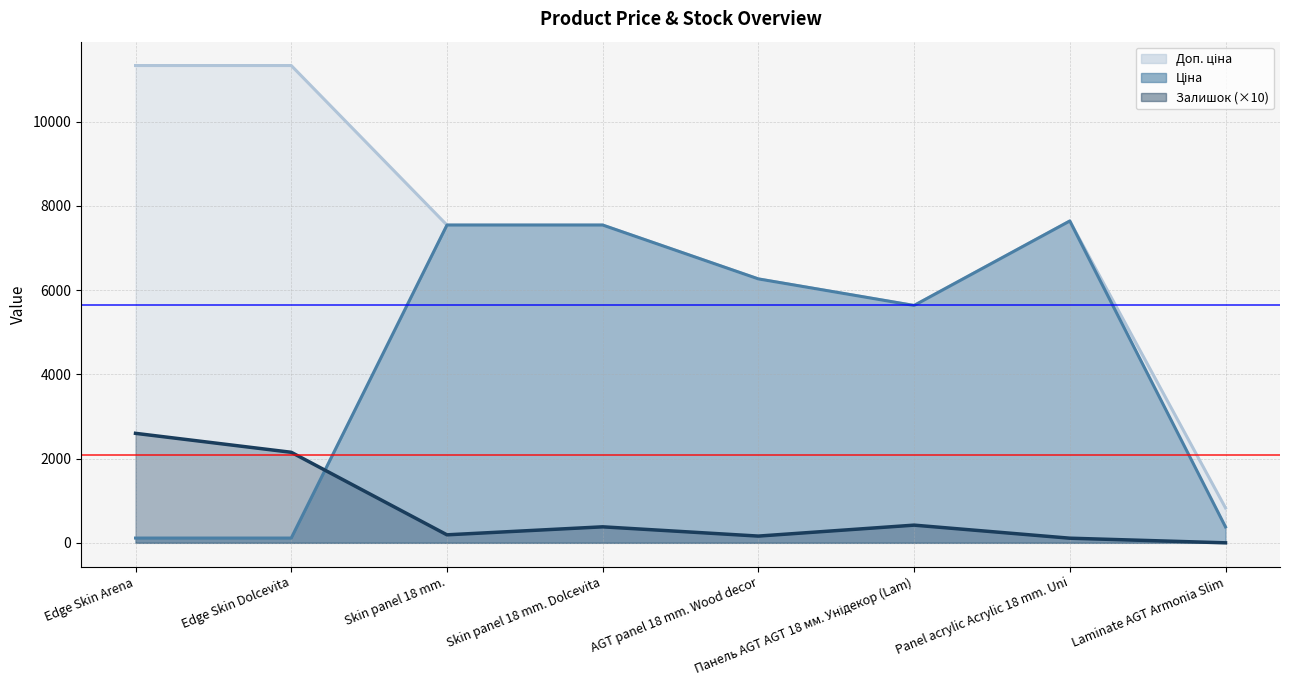

Does the chart display data point markers on the line(s)?

No